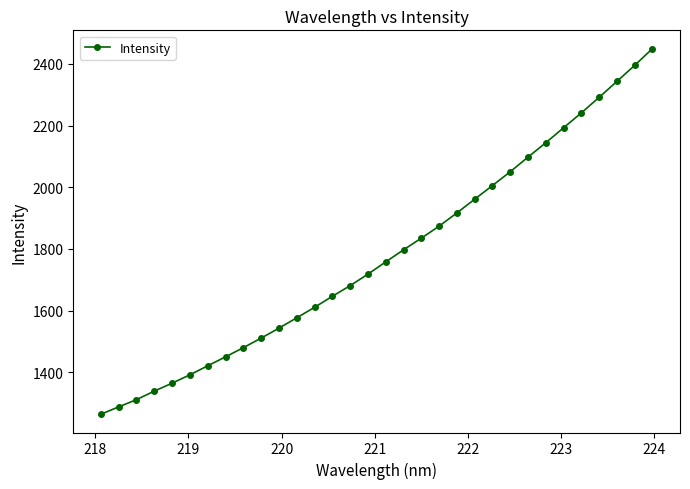

Reading left to right, transcribe all the data shown in this chart.

1263.5	1287.4	1310.8	1338.5	1364.3	1391.5	1420.7	1449.7	1479.6	1510.4	1542.8	1576.4	1610.4	1646.1	1680.8	1718.0	1757.8	1796.9	1834.8	1873.8	1916.7	1961.2	2005.6	2050.3	2097.9	2144.5	2193.1	2241.3	2291.9	2343.5	2395.5	2449.9